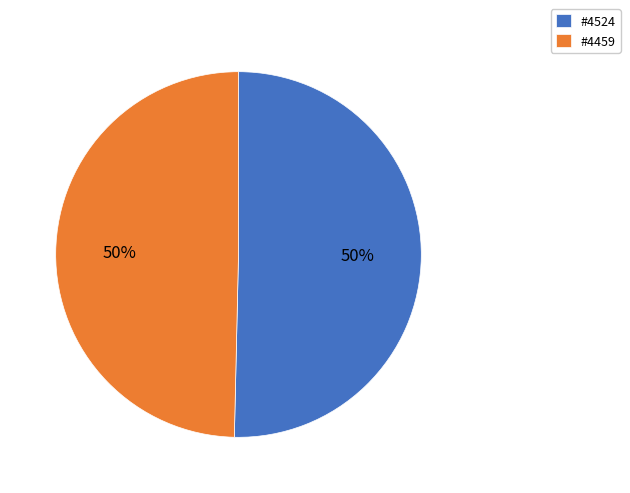

How many slices are in this pie chart?

2